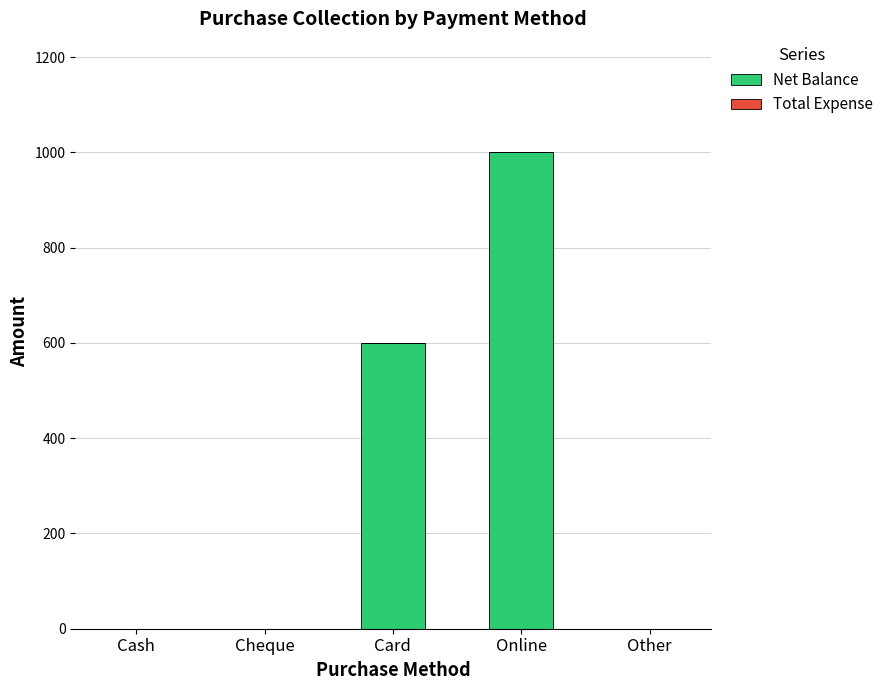

What is the maximum value shown in the chart?

1000